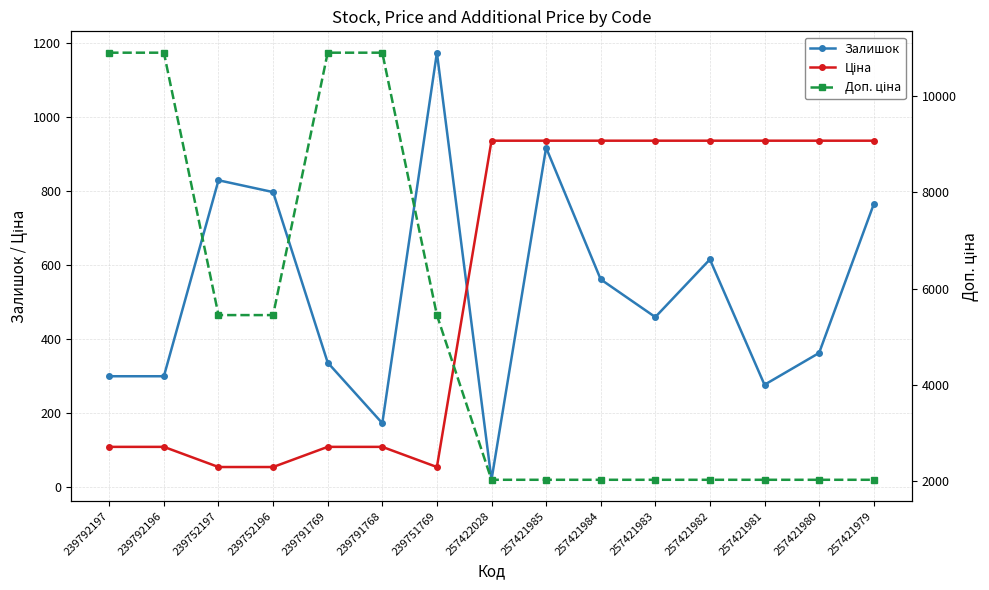

In Залишок, how many points are higher than both neighbors (excluding endpoints)?

4